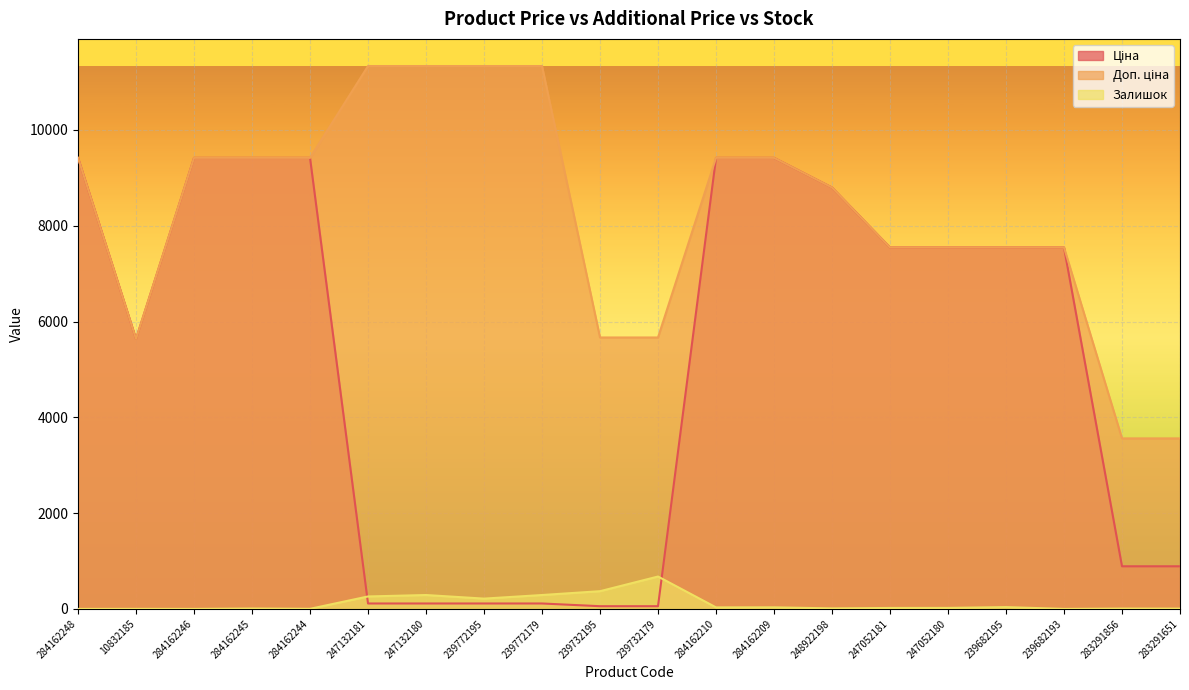

What are all the series names shown in the legend?

Ціна, Доп. ціна, Залишок